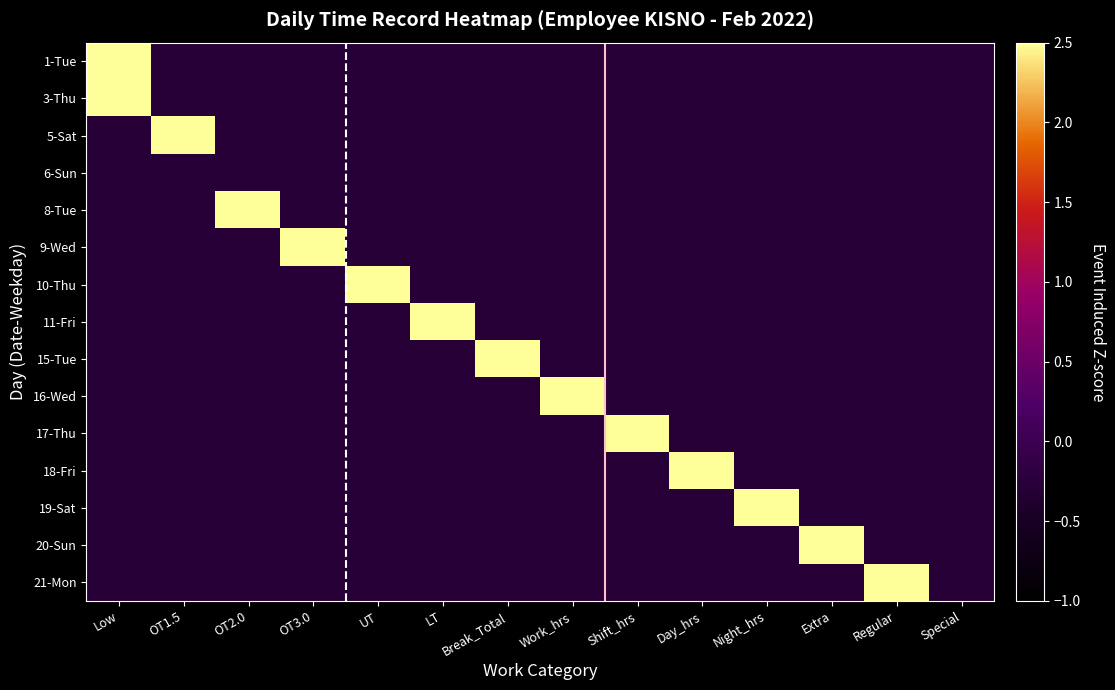

Which series has the largest total across all categories?

1-Tue